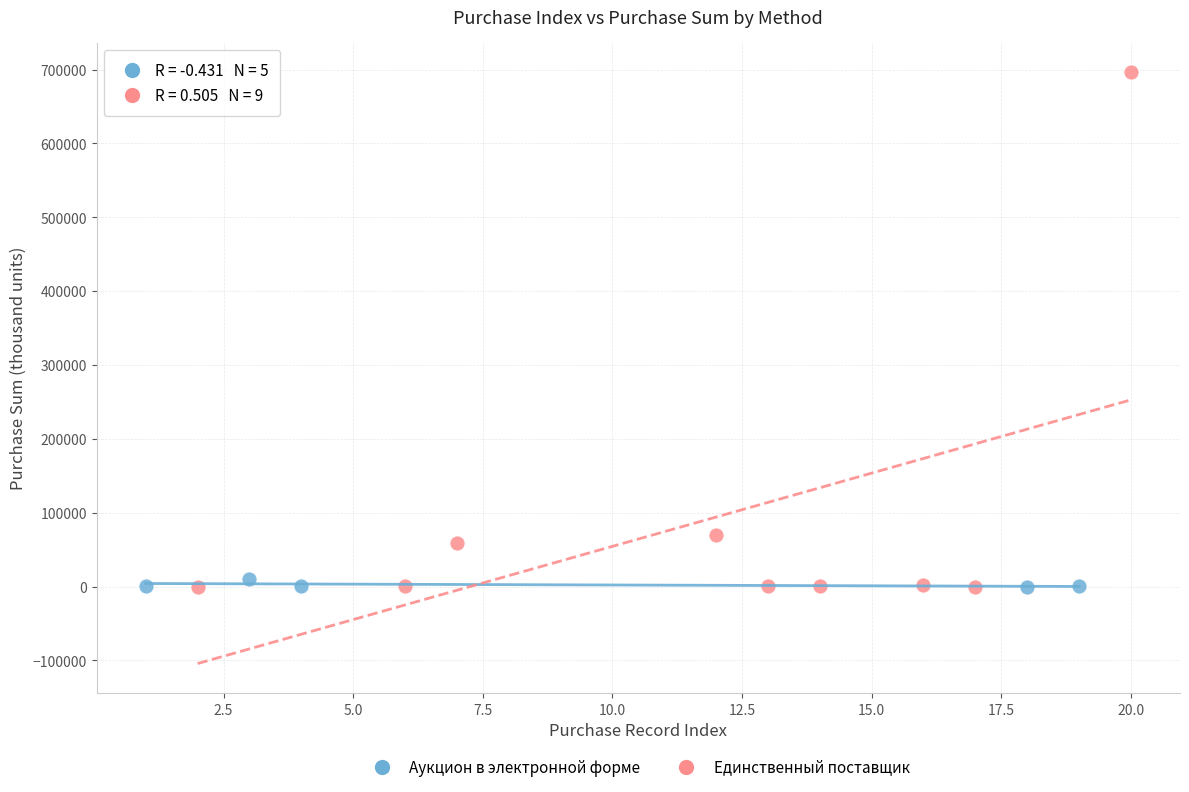

Which series reaches the maximum Y coordinate?

Единственный поставщик